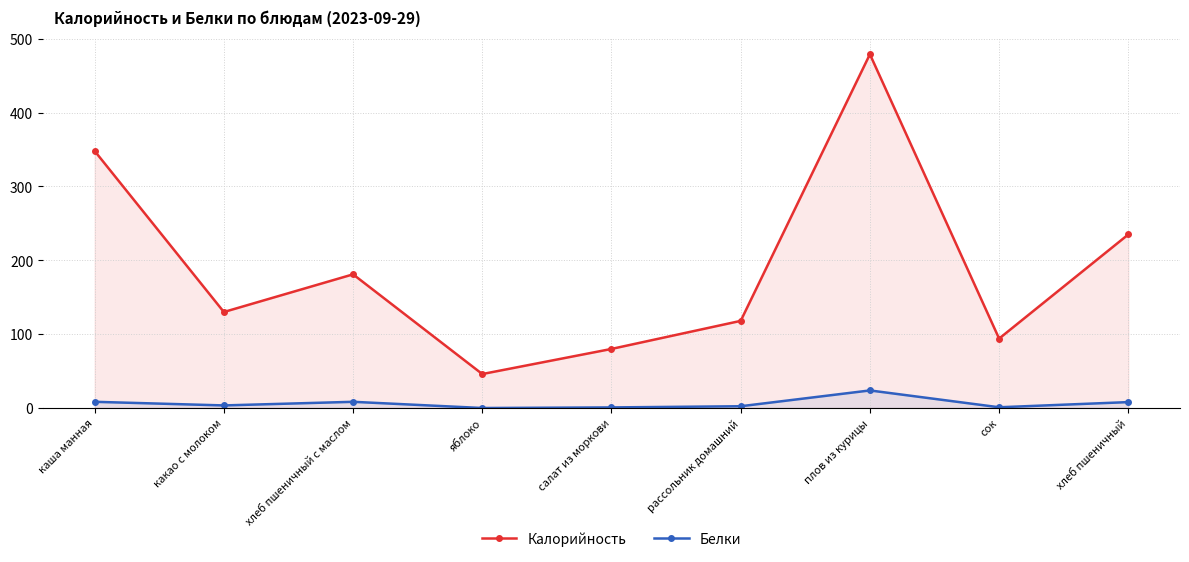

Does the chart have visible grid lines?

Yes